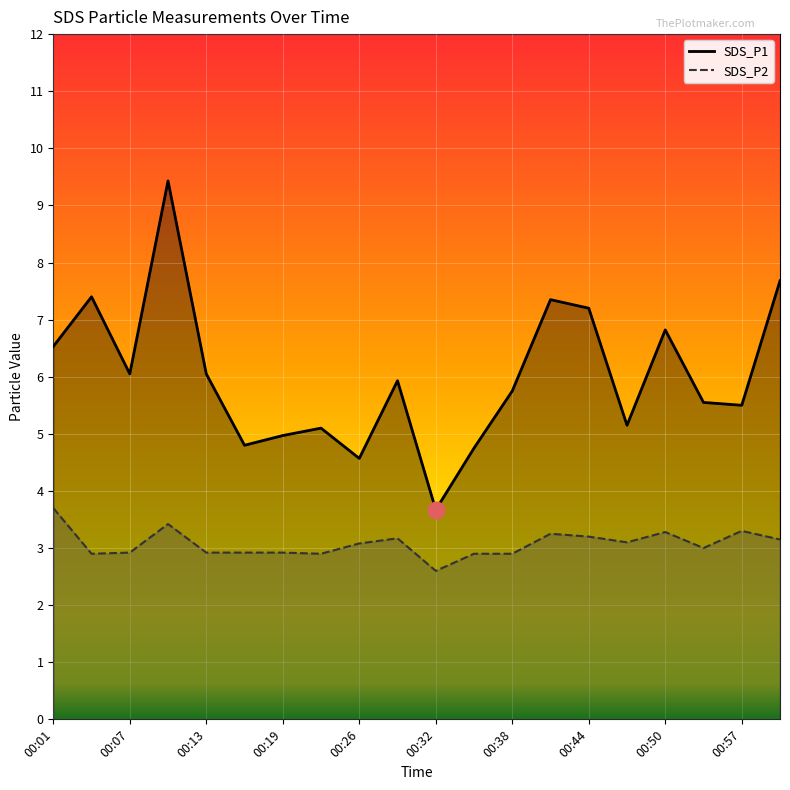

What is the difference between the second highest and second lowest values in the SDS_P2 series?

0.5